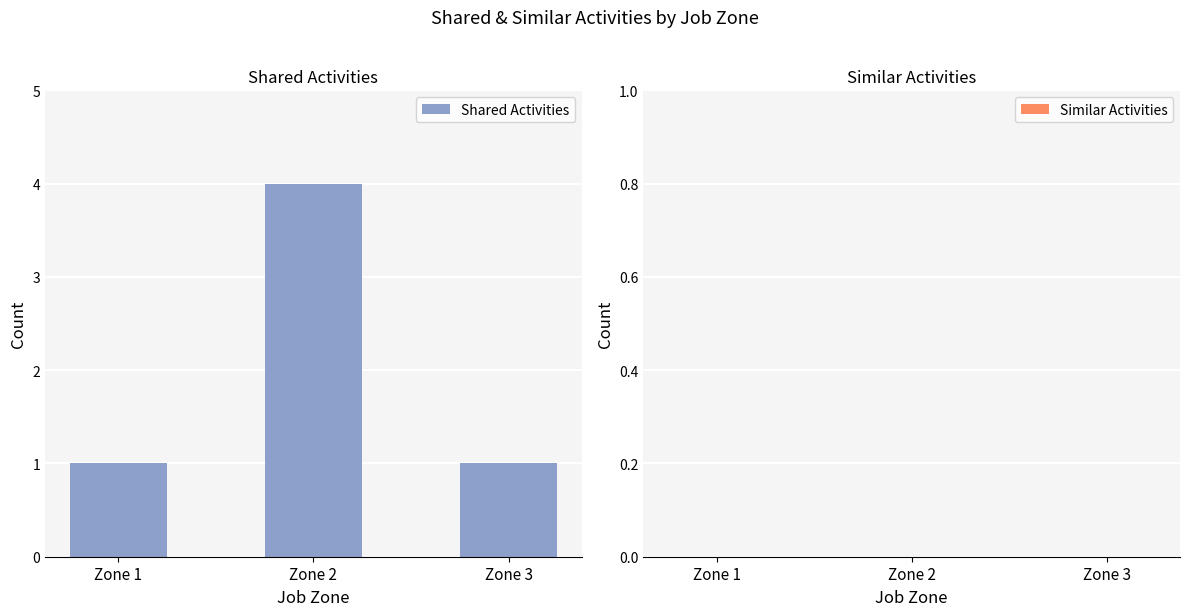

Reading left to right, transcribe all the data shown in this chart.

Zone 1=1	Zone 2=4	Zone 3=1